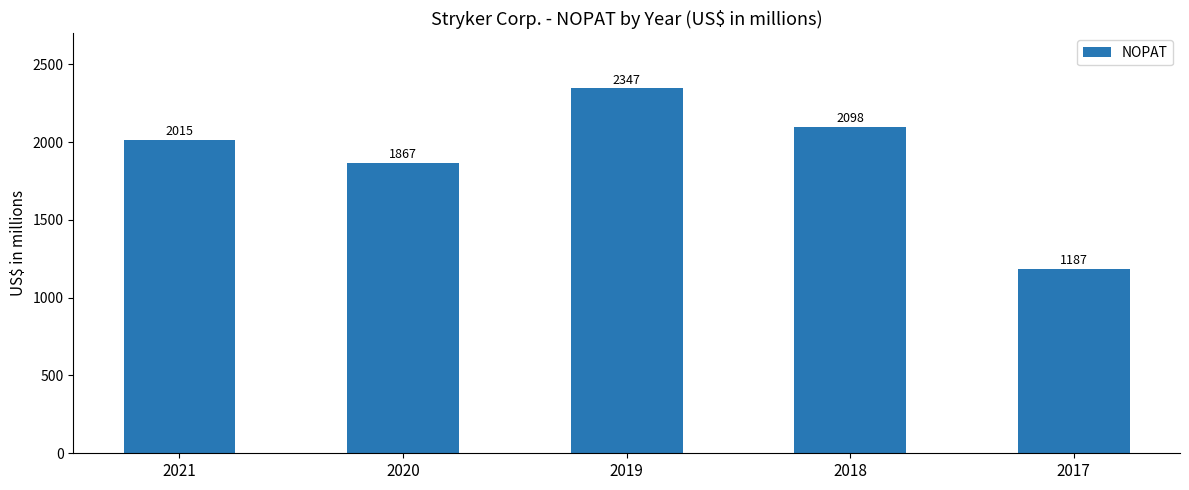

How many distinct data groups are displayed?

1